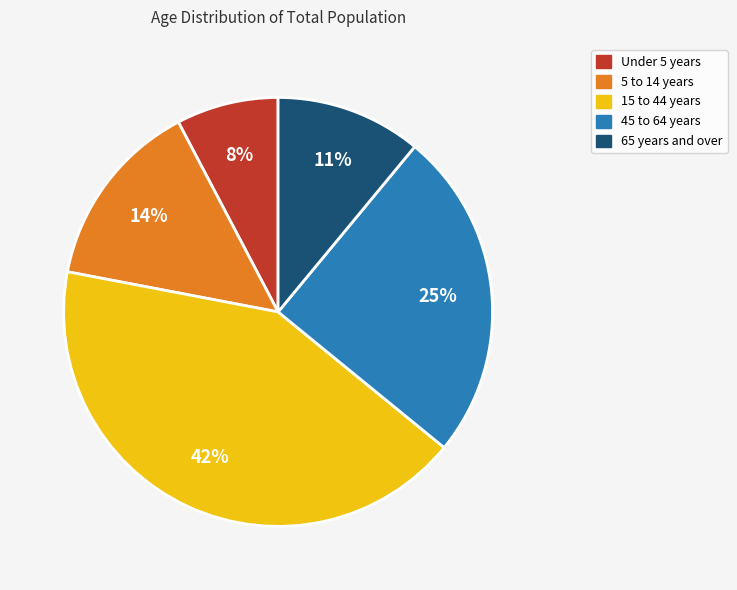

Between Under 5 years and 5 to 14 years, which is larger?

5 to 14 years